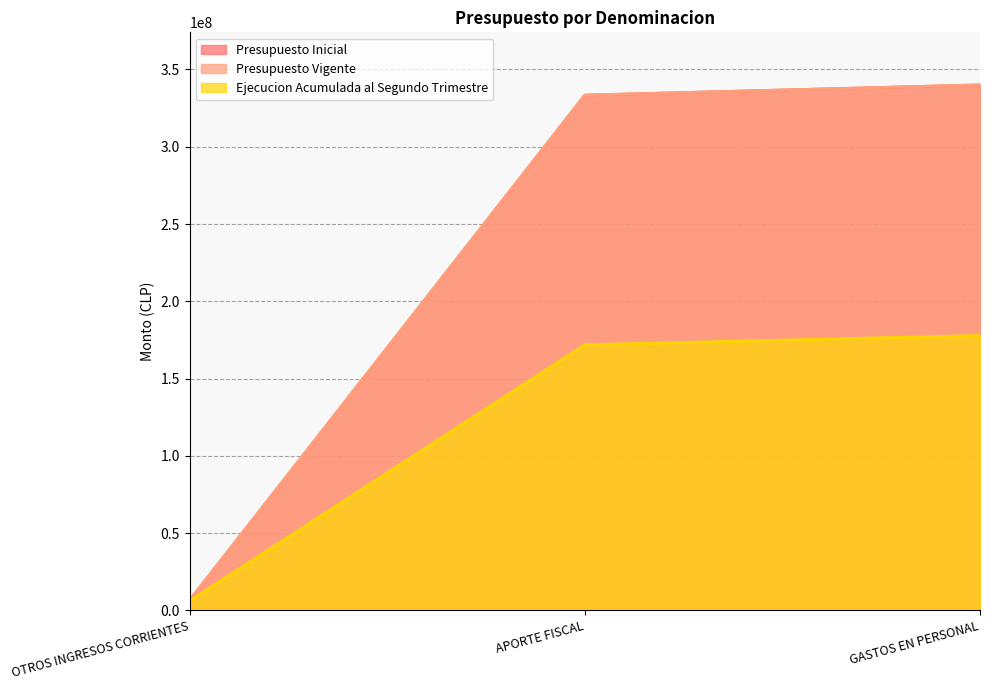

How many values in the Presupuesto Inicial series exceed 333394344?

1